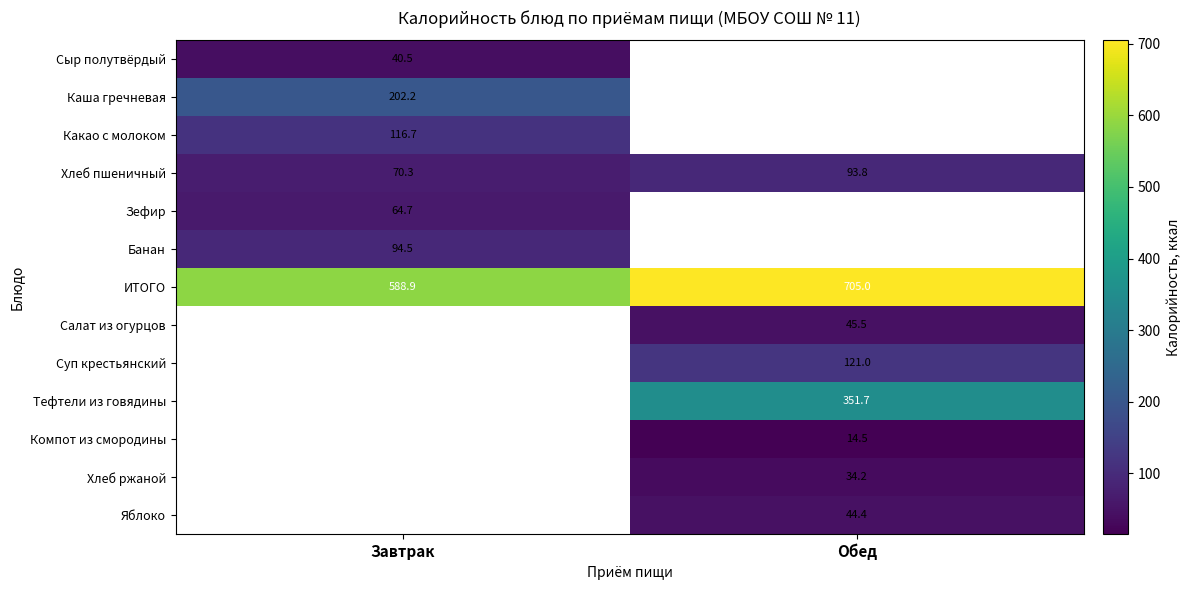

Rank the categories by ИТОГО value from highest to lowest.

Обед, Завтрак